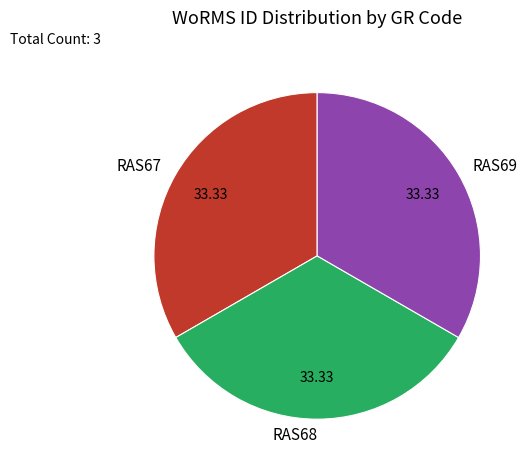

Combined, do RAS69 and RAS67 account for over 50%?

Yes